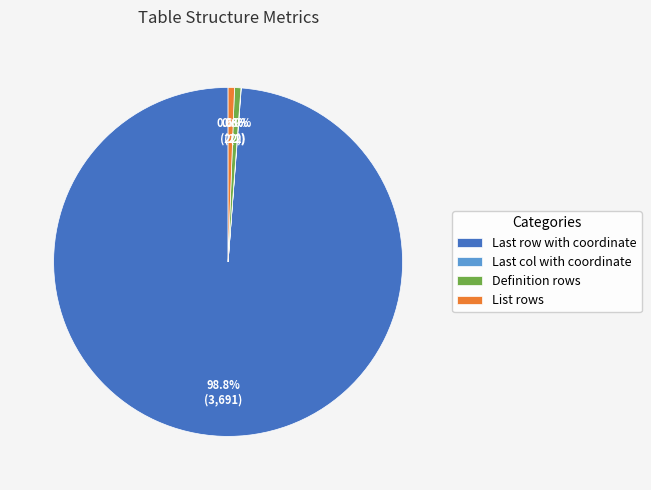

To the nearest percent, what percentage of the pie is List rows?

1%